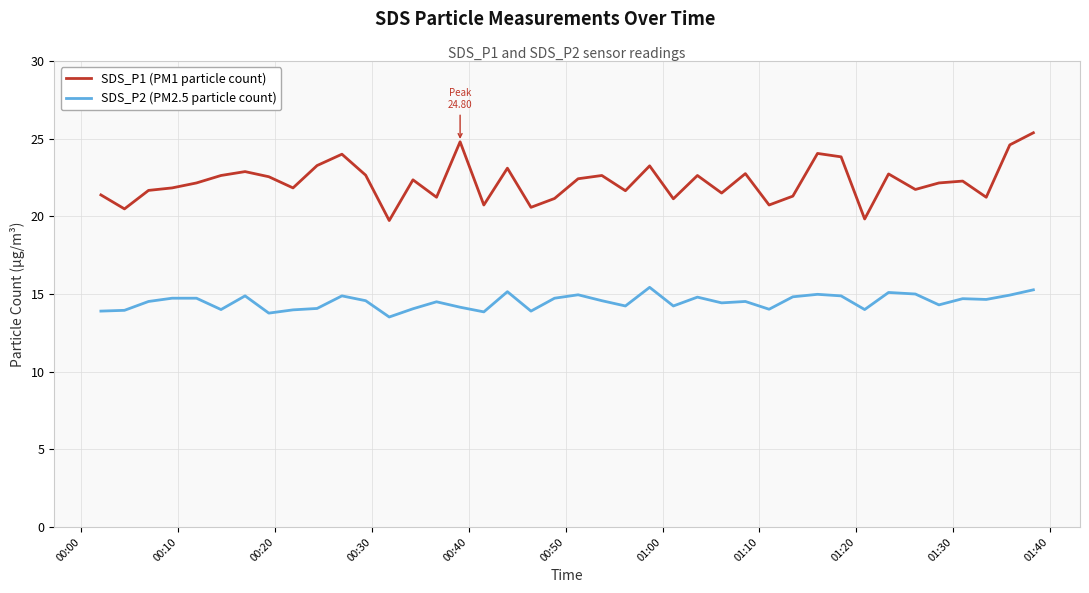

Which series has the largest range (max minus min)?

SDS_P1 (PM1 particle count)